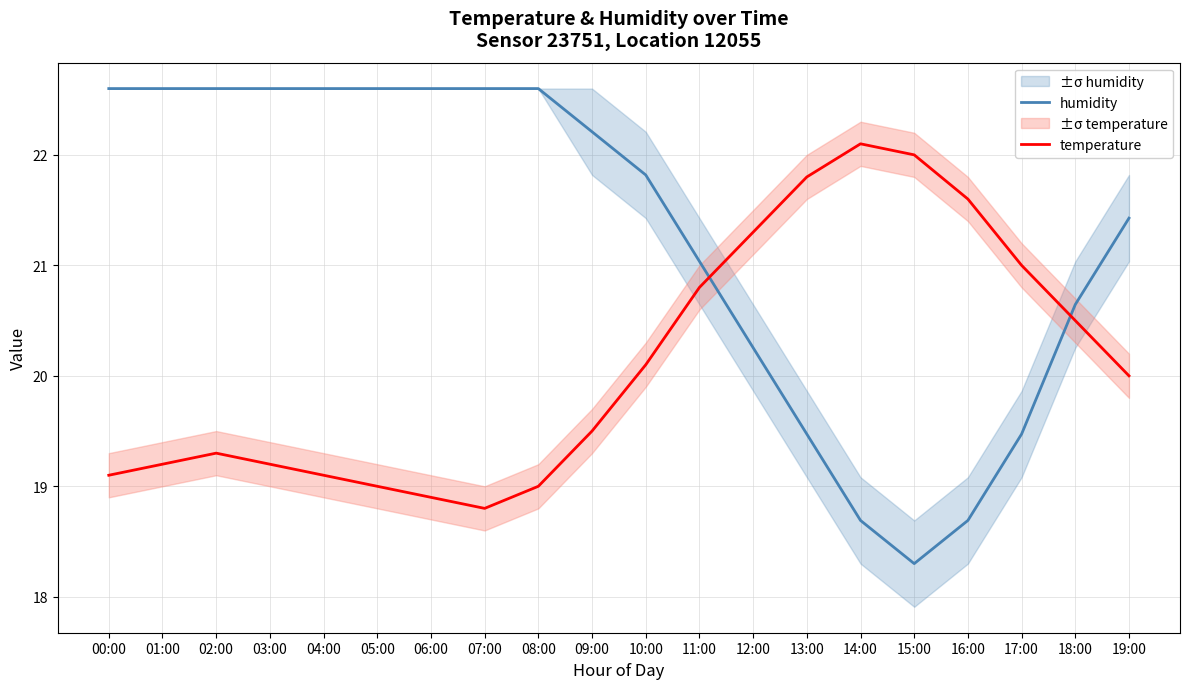

Rank the series by their average value, from lowest to highest.

temperature, humidity